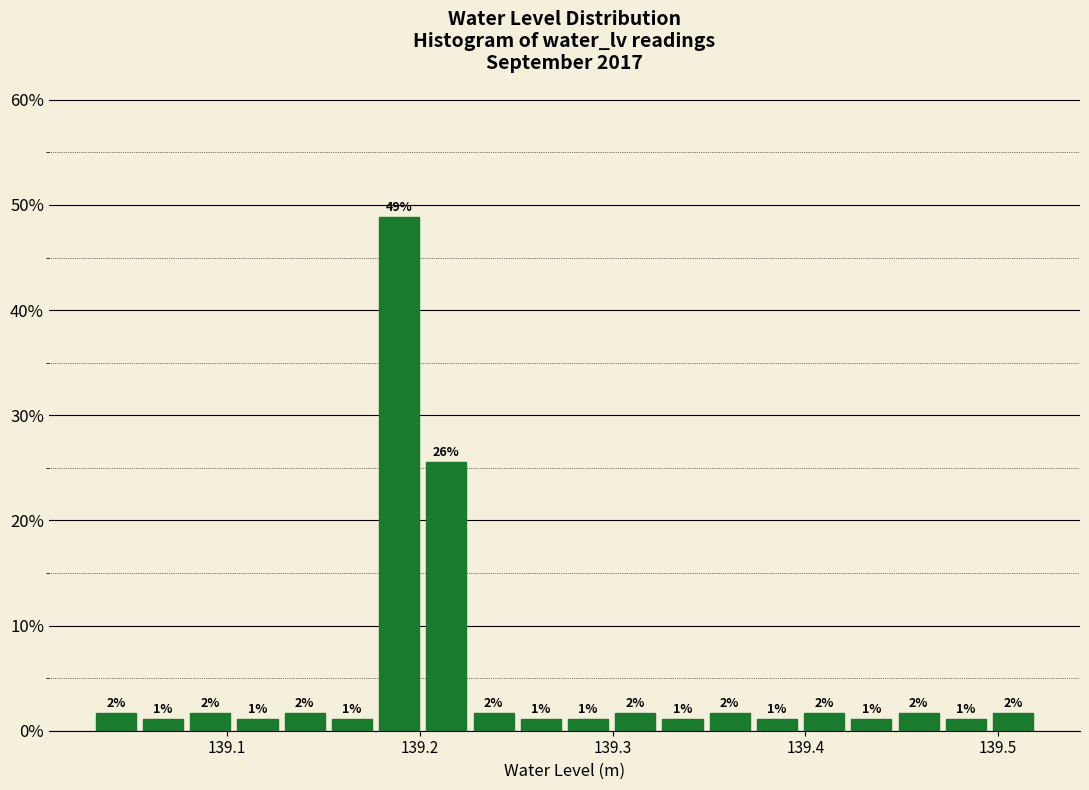

Around what value on the x-axis is the tallest bar? Give the approximate position of its centre, as read against the axis.

139.19